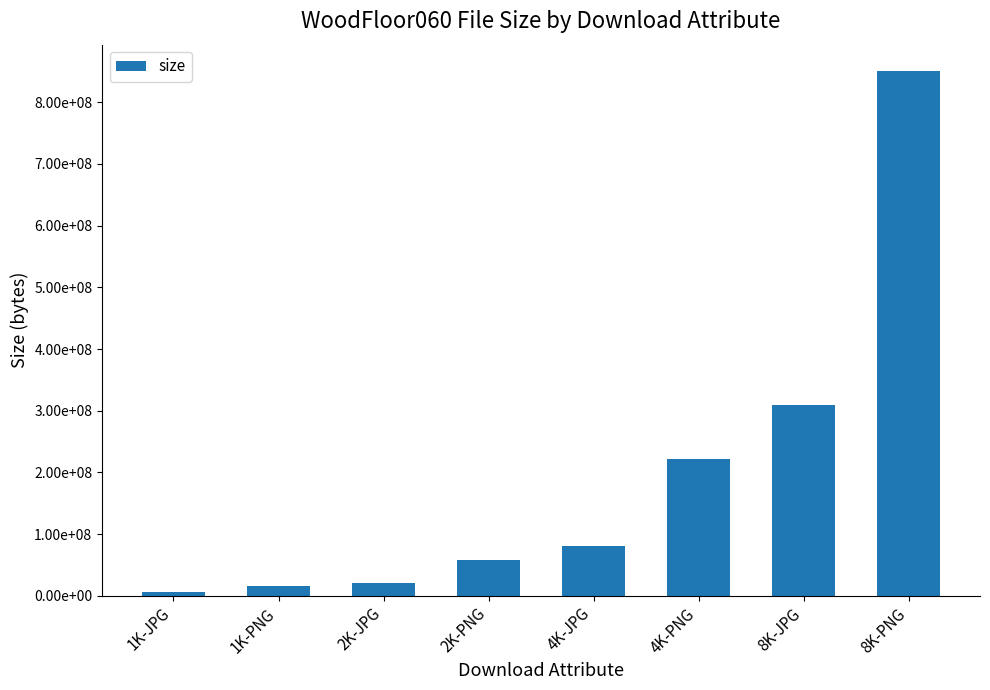

List the labels in order of value, smallest first.

1K-JPG, 1K-PNG, 2K-JPG, 2K-PNG, 4K-JPG, 4K-PNG, 8K-JPG, 8K-PNG